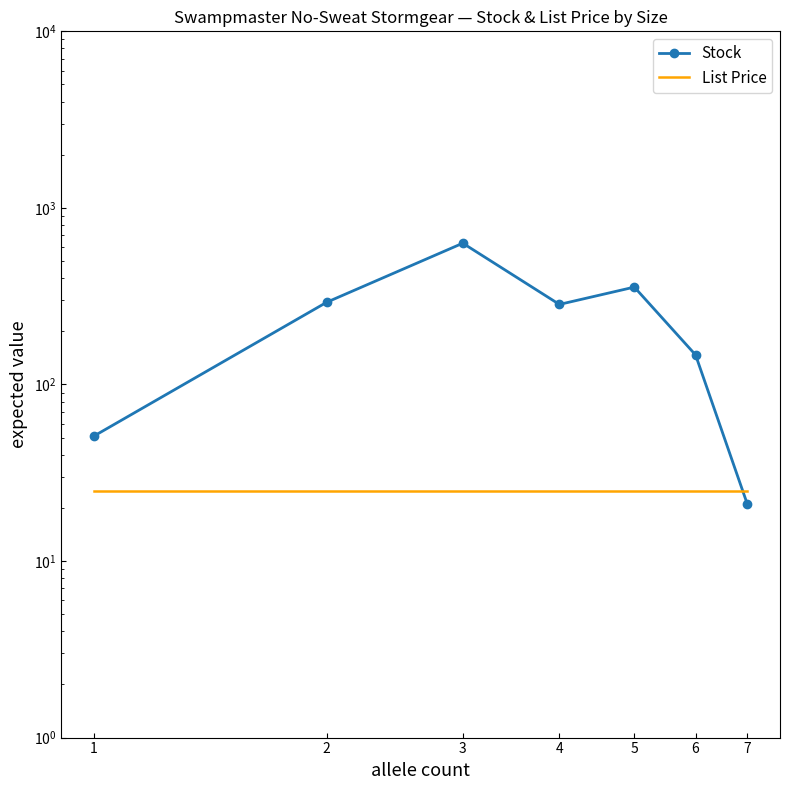

Is this an area chart (filled region under the line)?

No